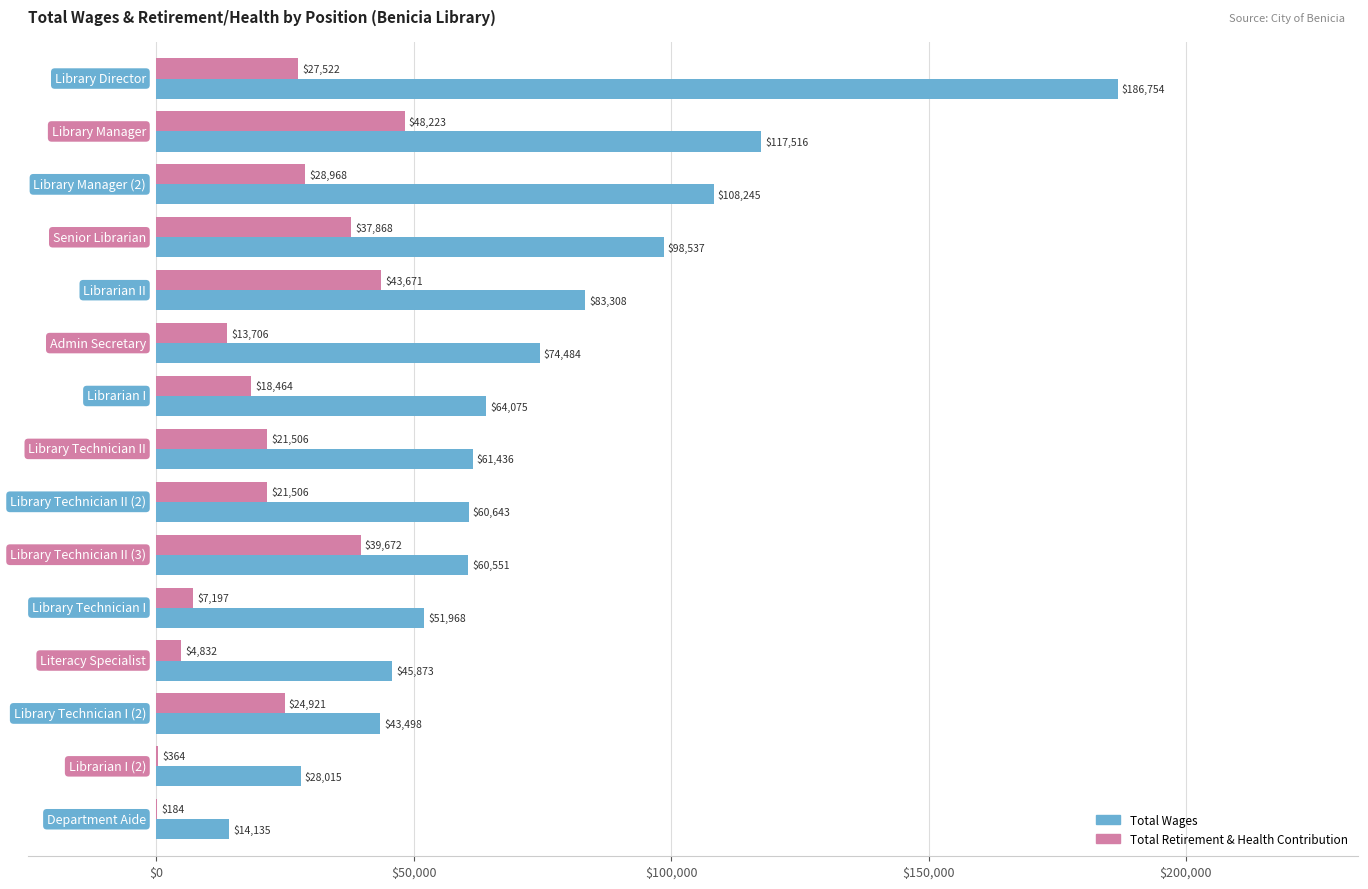

What is the highest value of the Total Retirement & Health Contribution series?

48223